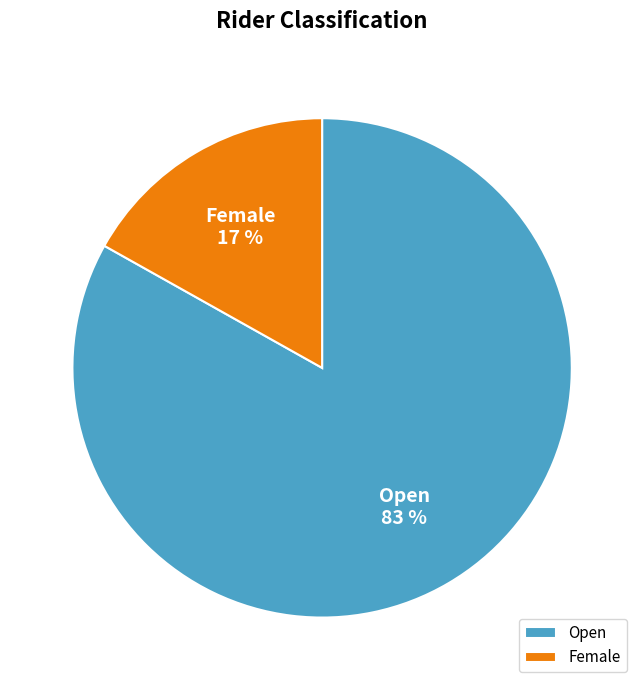

To the nearest percent, what is the combined percentage of Open and Female?

100%